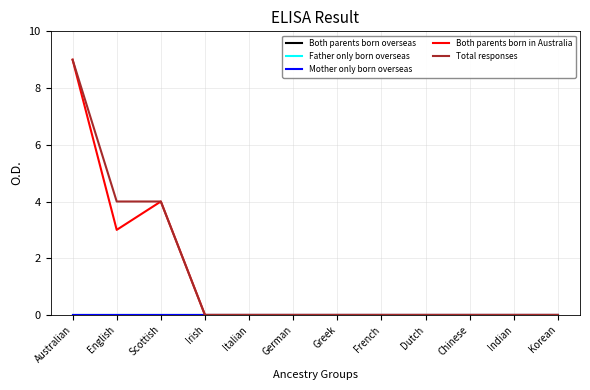

What is the label of the 2nd point from the left?

English